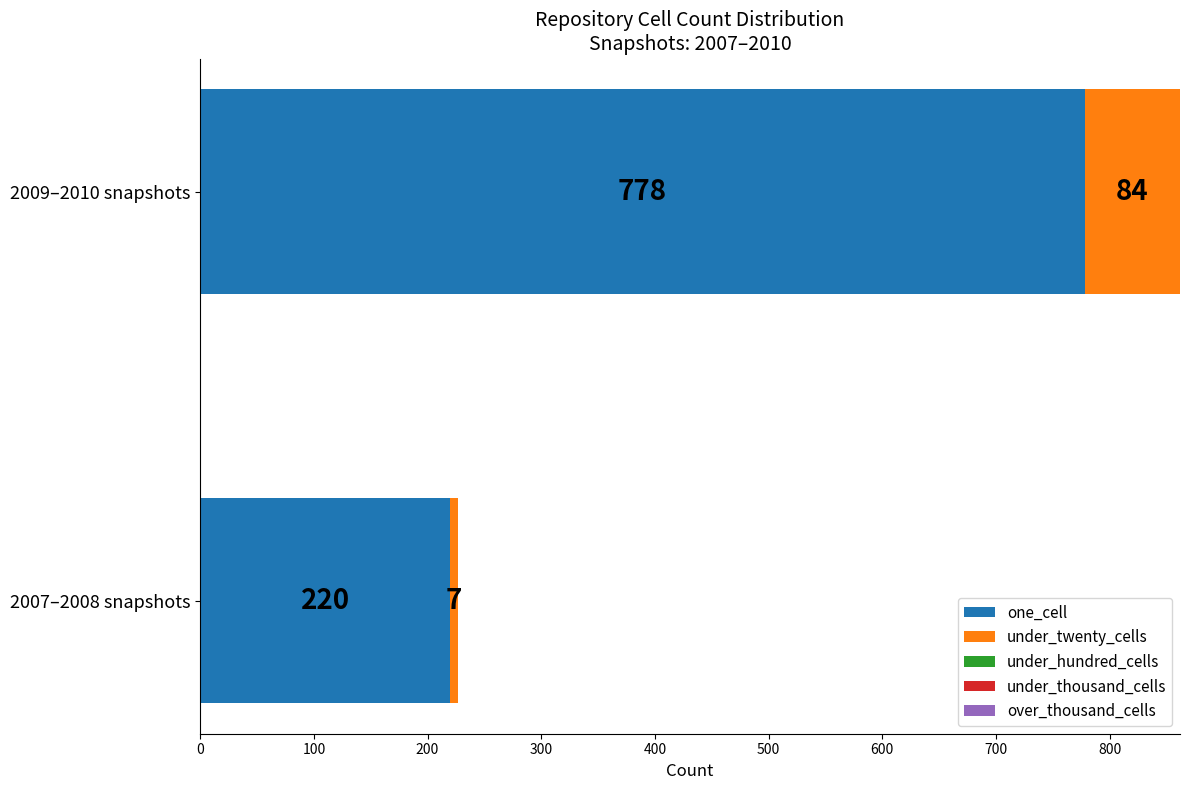

List the labels in order of one_cell value, smallest first.

2007–2008 snapshots, 2009–2010 snapshots